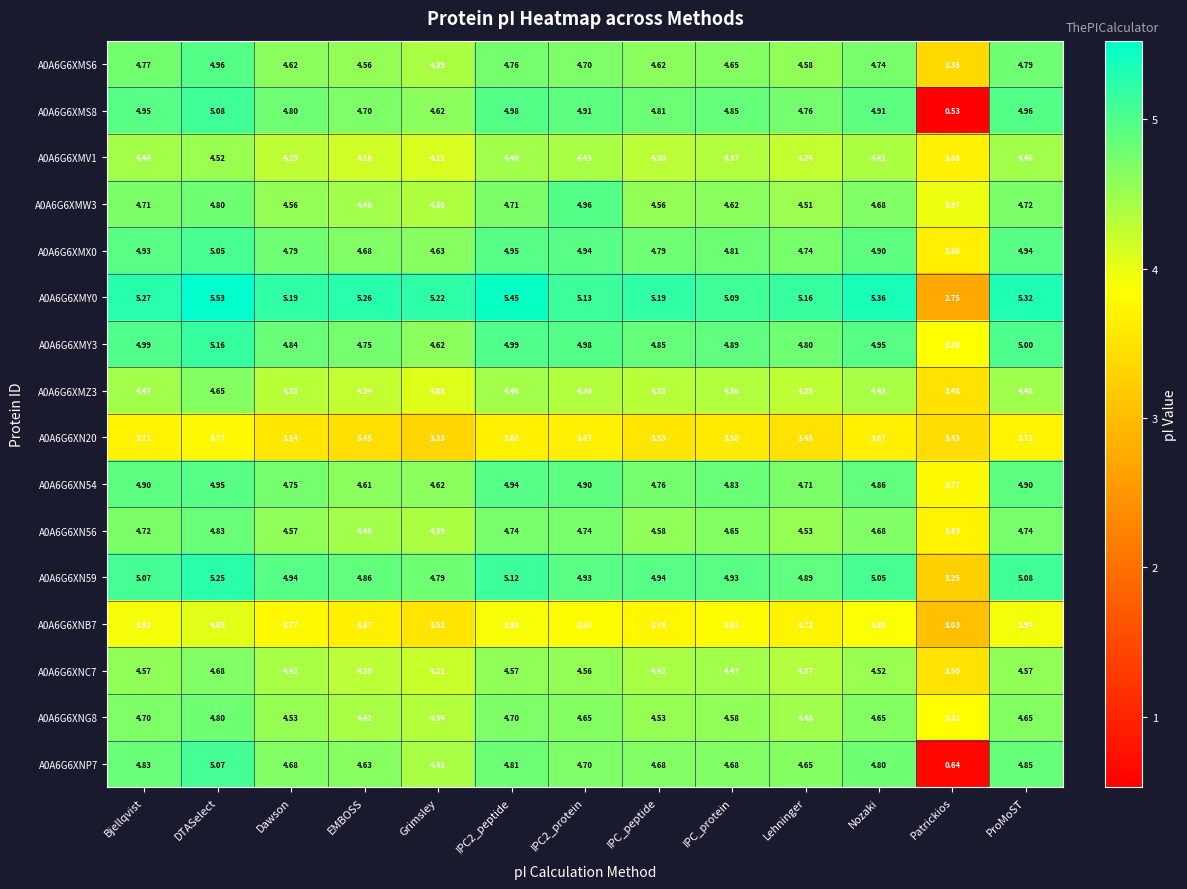

At which label does A0A6G6XNC7 reach its peak?

DTASelect